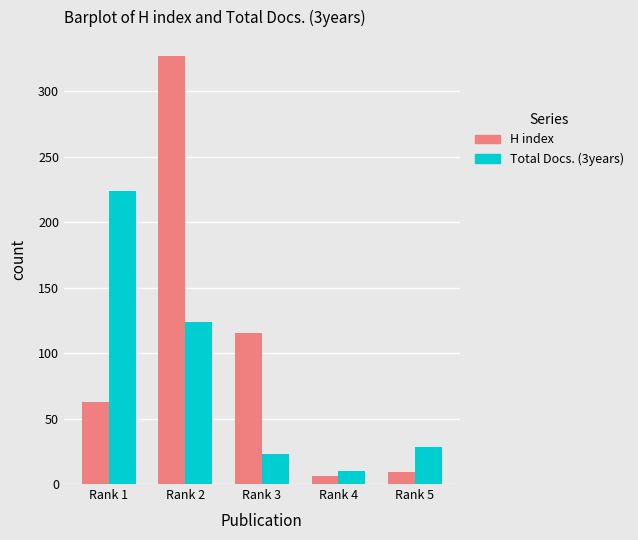

Which series has the widest spread of values?

H index